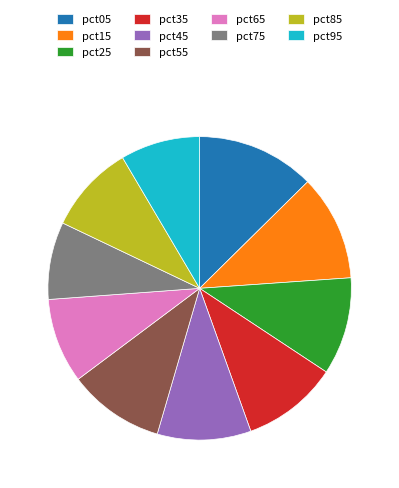

The pct55 slice represents 10% of the pie. True or false?

True